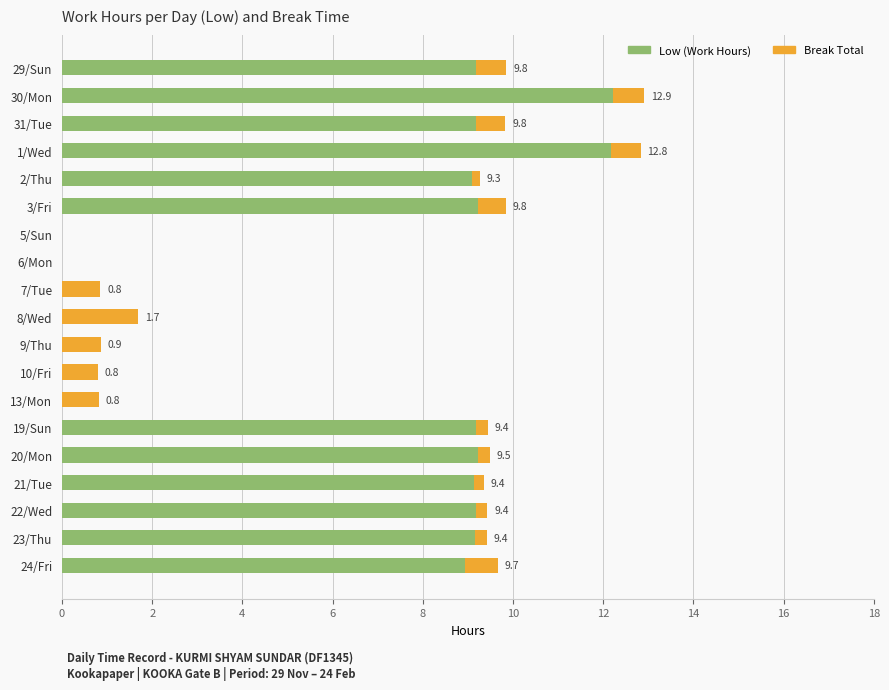

What is the total value across all series at 9/Thu?

0.9